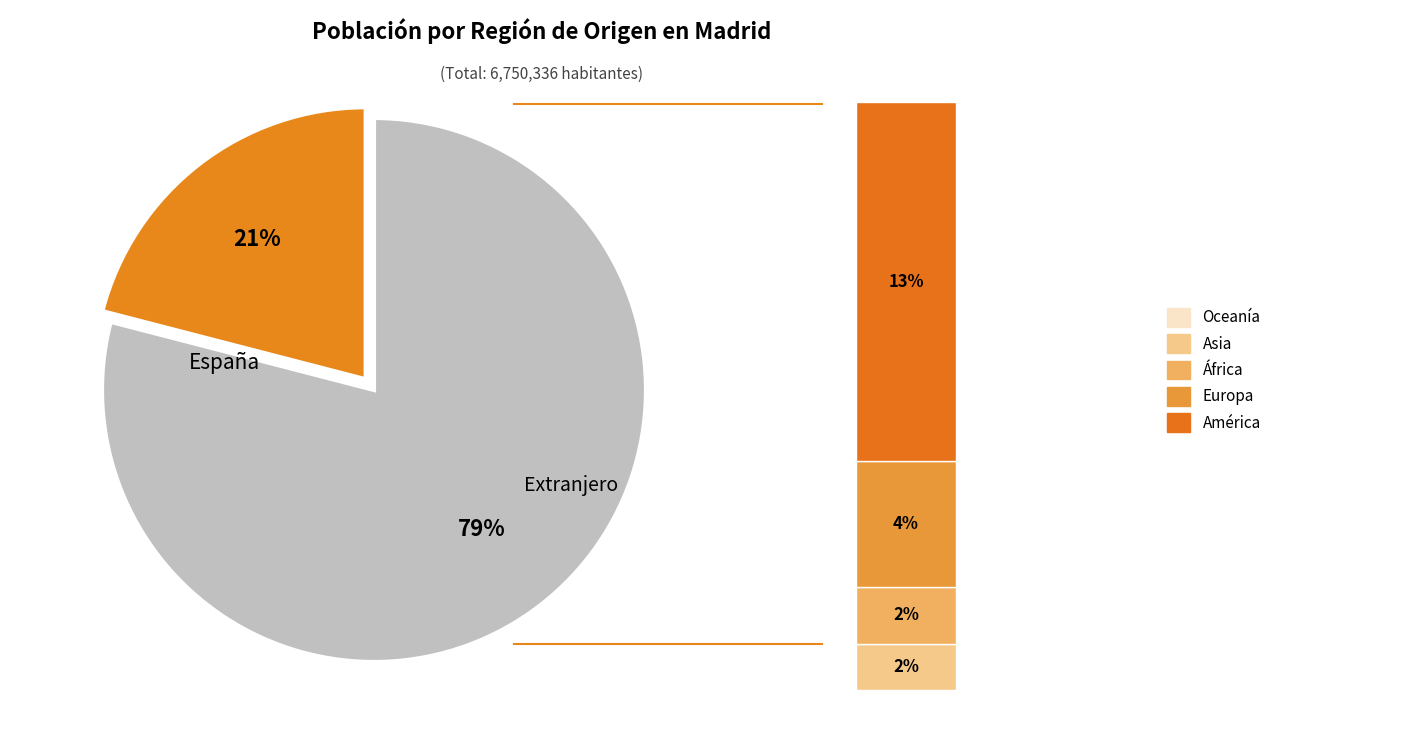

Is it true that Asia is 2% of the pie?

True